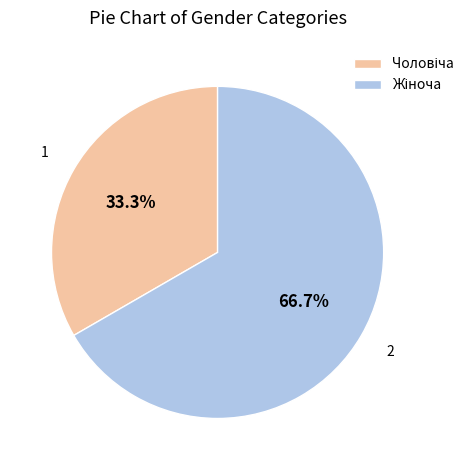

Is there a majority slice in this chart?

Yes